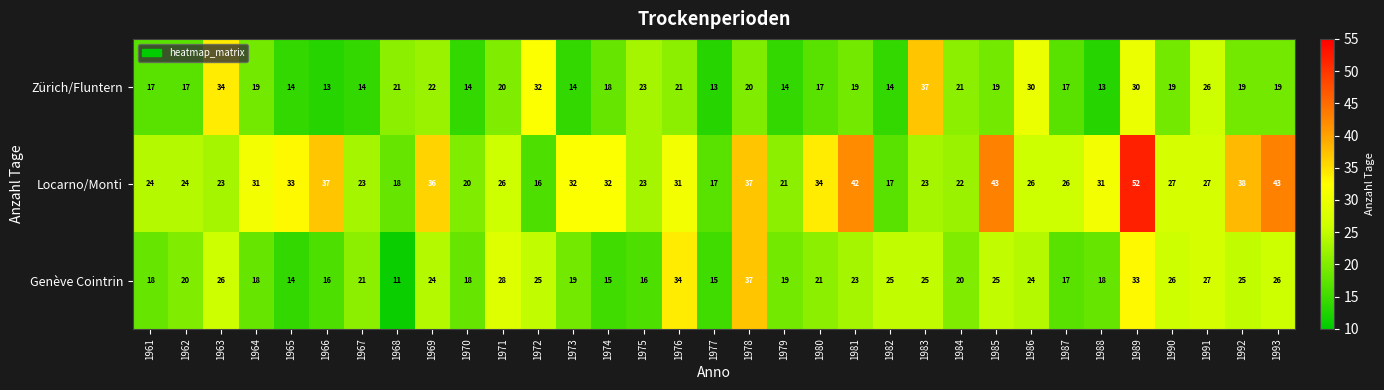

Rank the series at 1969 from highest to lowest value.

Locarno/Monti, Genève Cointrin, Zürich/Fluntern